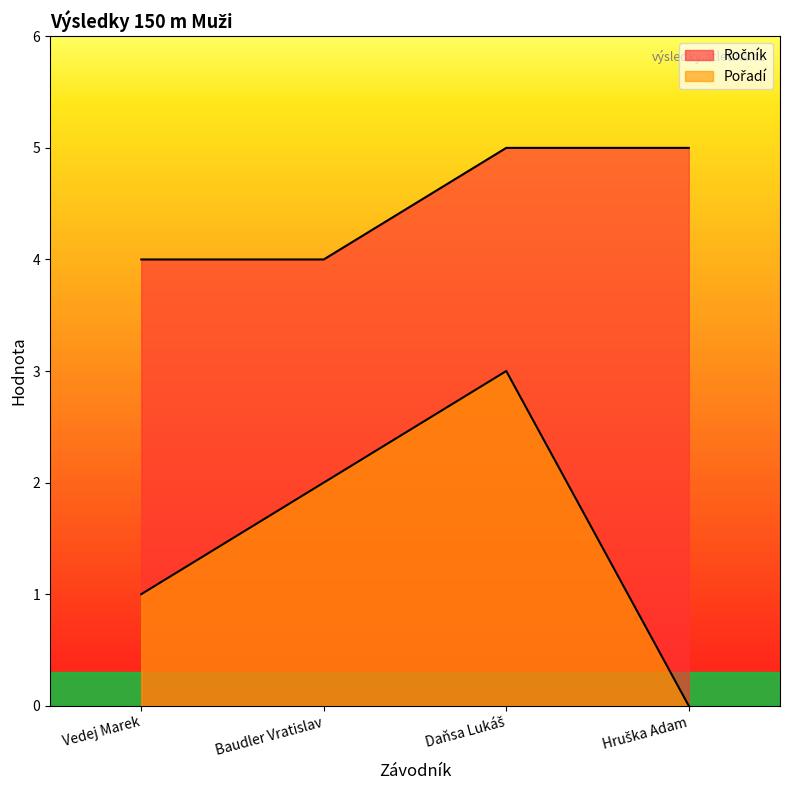

Reading left to right, what are all the values shown in this chart?

Ročník: 4	4	5	5
Pořadí: 1	2	3	0